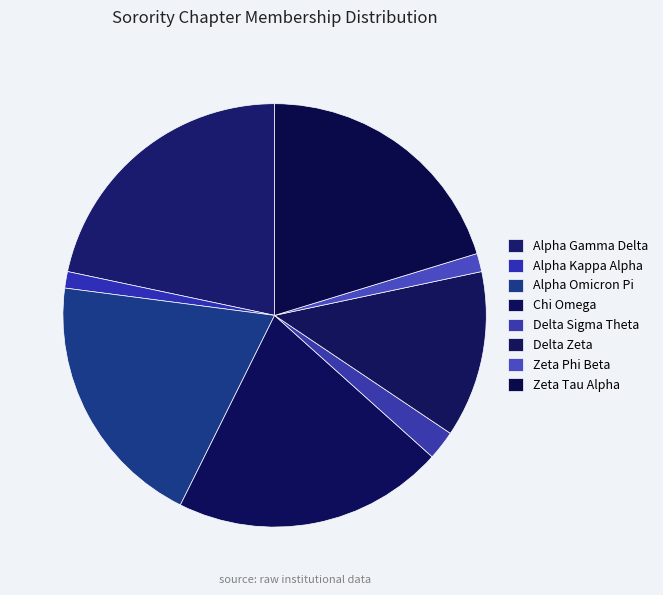

How many segments does this pie chart have?

8